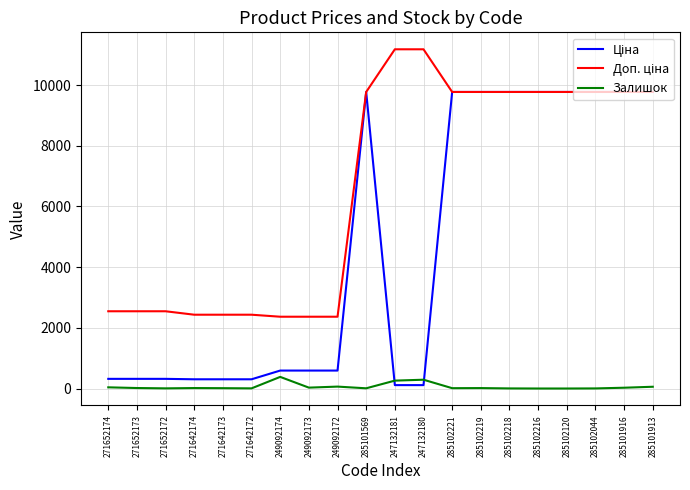

What is the difference between the highest and lowest values at 249092174?

1983.5